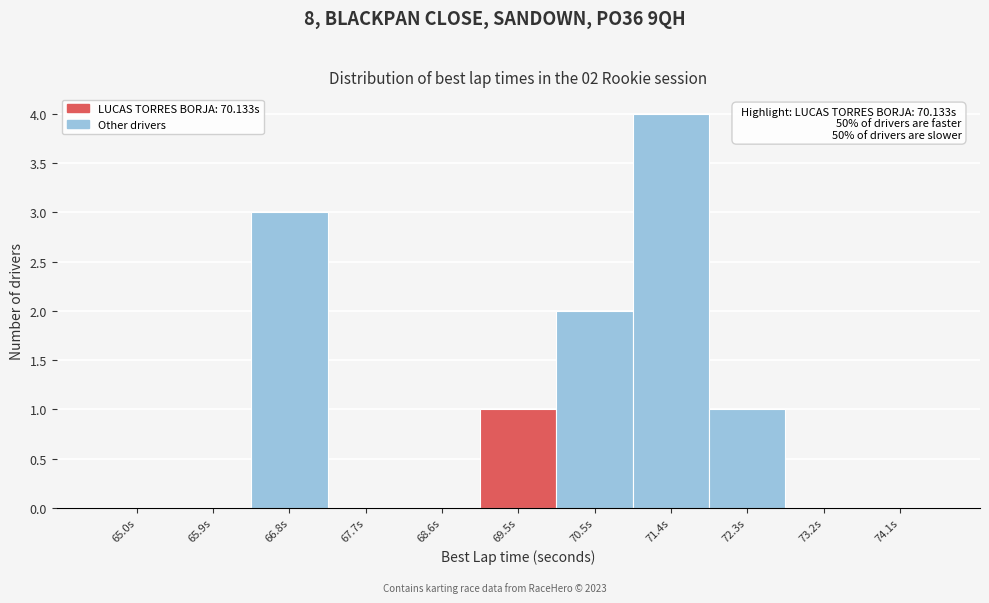

Reading right to left, transcribe all the data shown in this chart.

74.1s=0	73.2s=0	72.3s=1	71.4s=4	70.5s=2	69.5s=1	68.6s=0	67.7s=0	66.8s=3	65.9s=0	65.0s=0